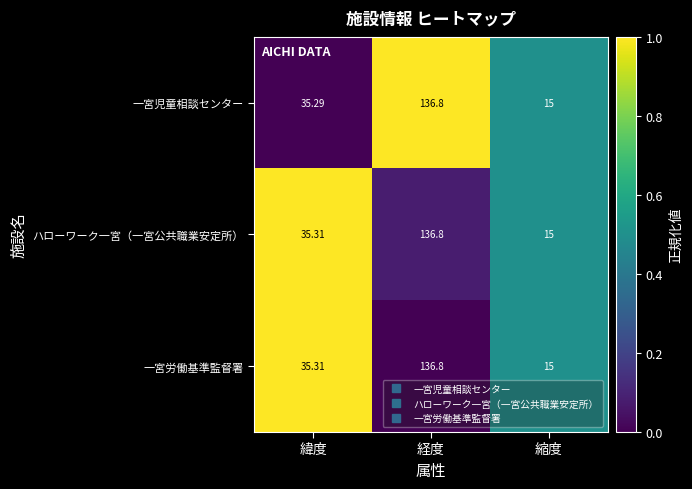

At which label does 一宮労働基準監督署 reach its minimum?

縮度